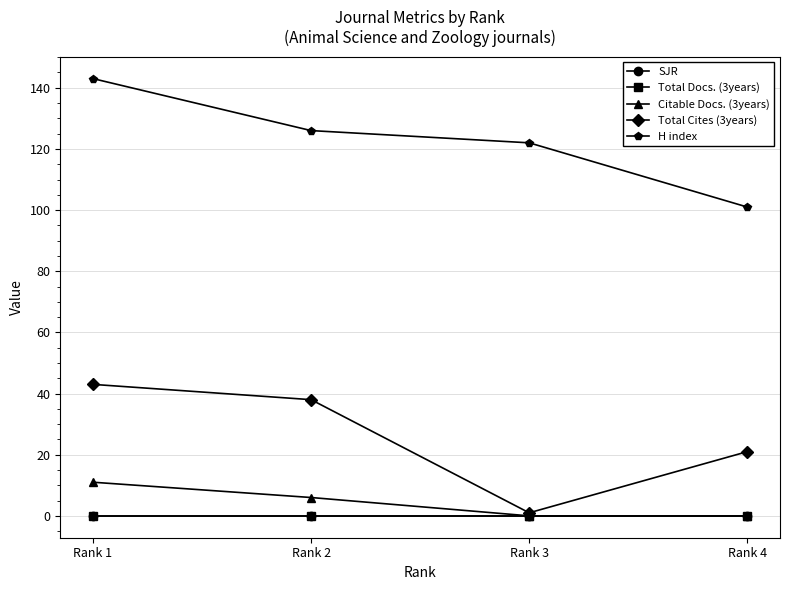

At which label is Total Docs. (3years) closest to 0?

Rank 1